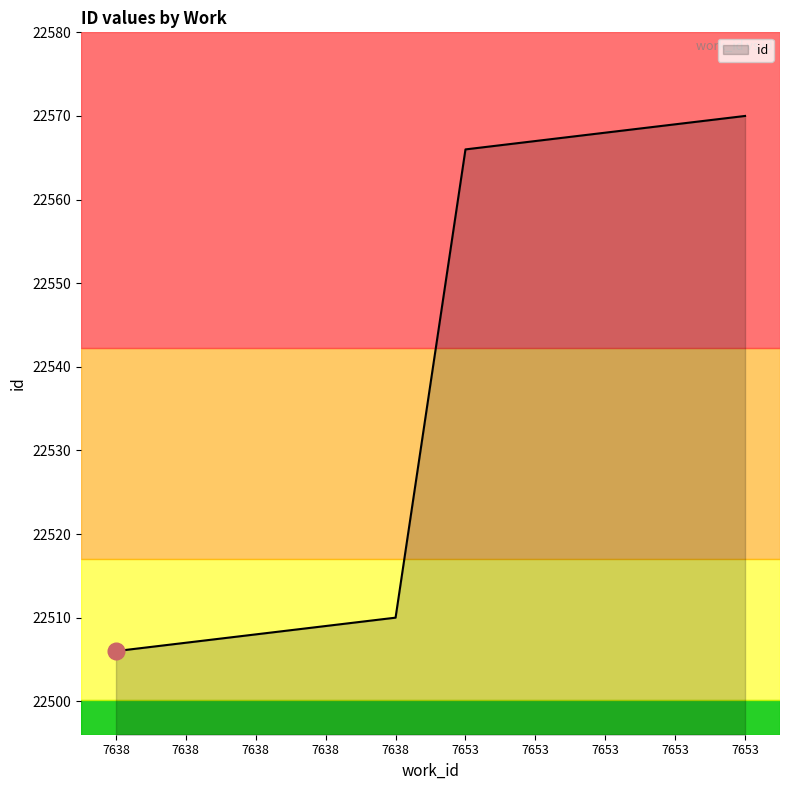

True or false: the data has more than 0 interior local peaks.

False